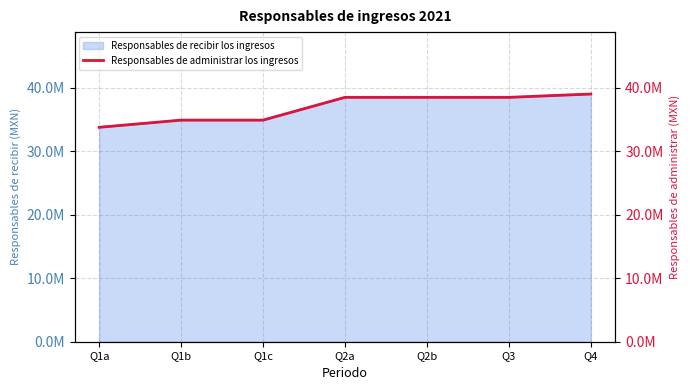

What is the value of the 4th point from the left?

38464892